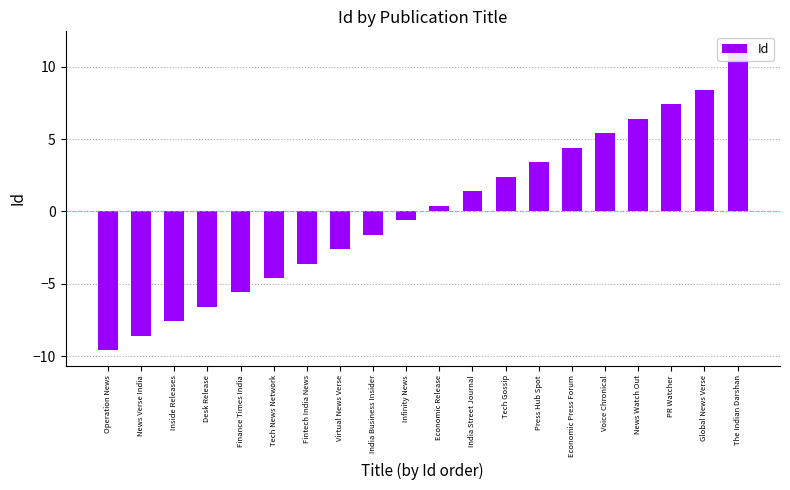

What is the value of the 18th bar from the left?

7.4